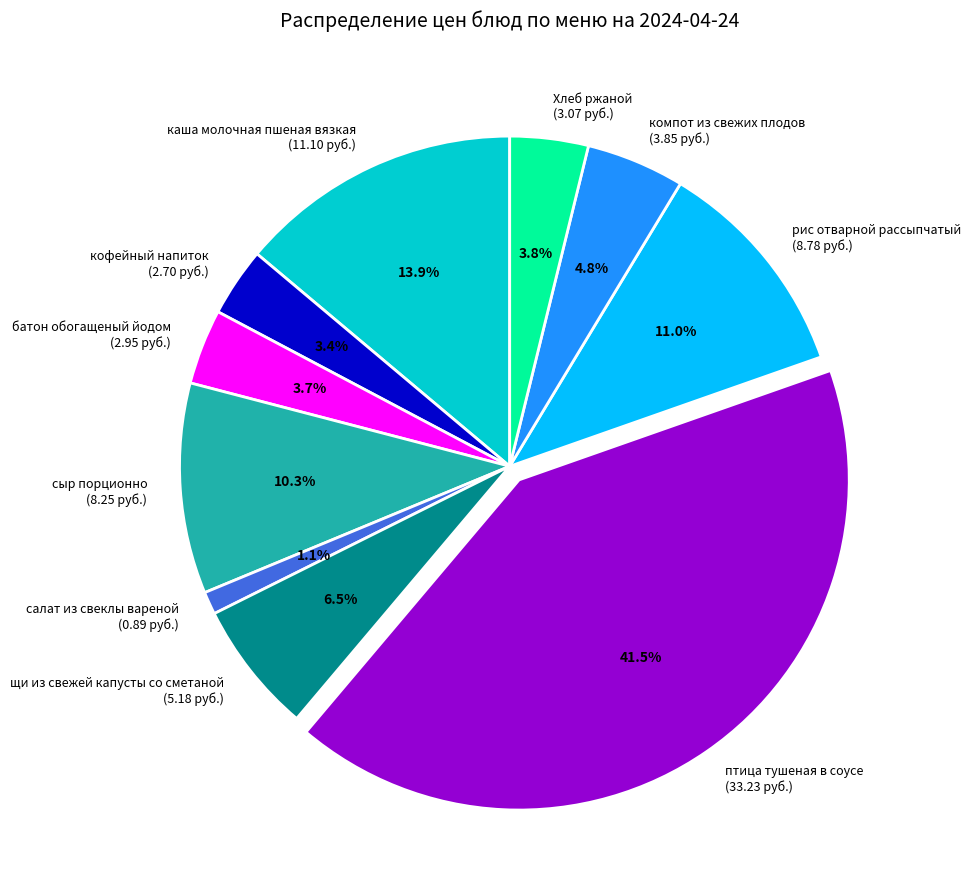

What is the ratio of the value at щи из свежей капусты со сметаной to the value at каша молочная пшеная вязкая?

0.5